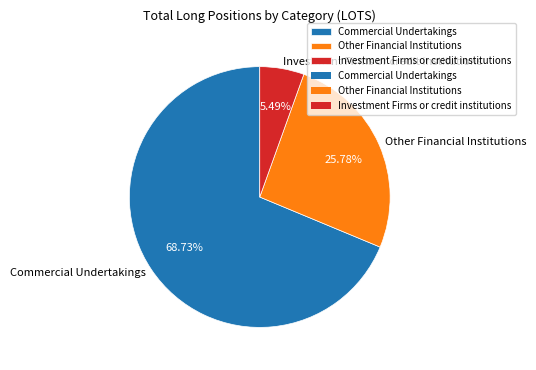

To the nearest percent, what is the combined percentage of Commercial Undertakings and Investment Firms or credit institutions?

74%